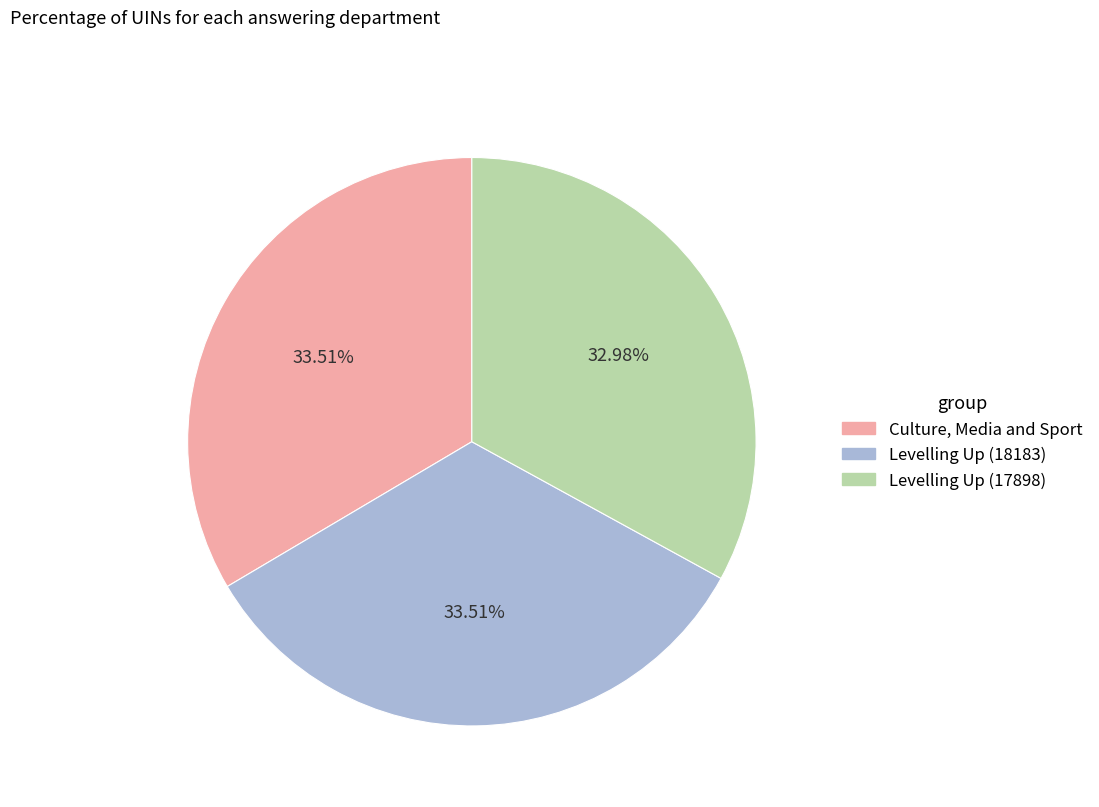

The Levelling Up (18183) slice represents 34% of the pie. True or false?

True